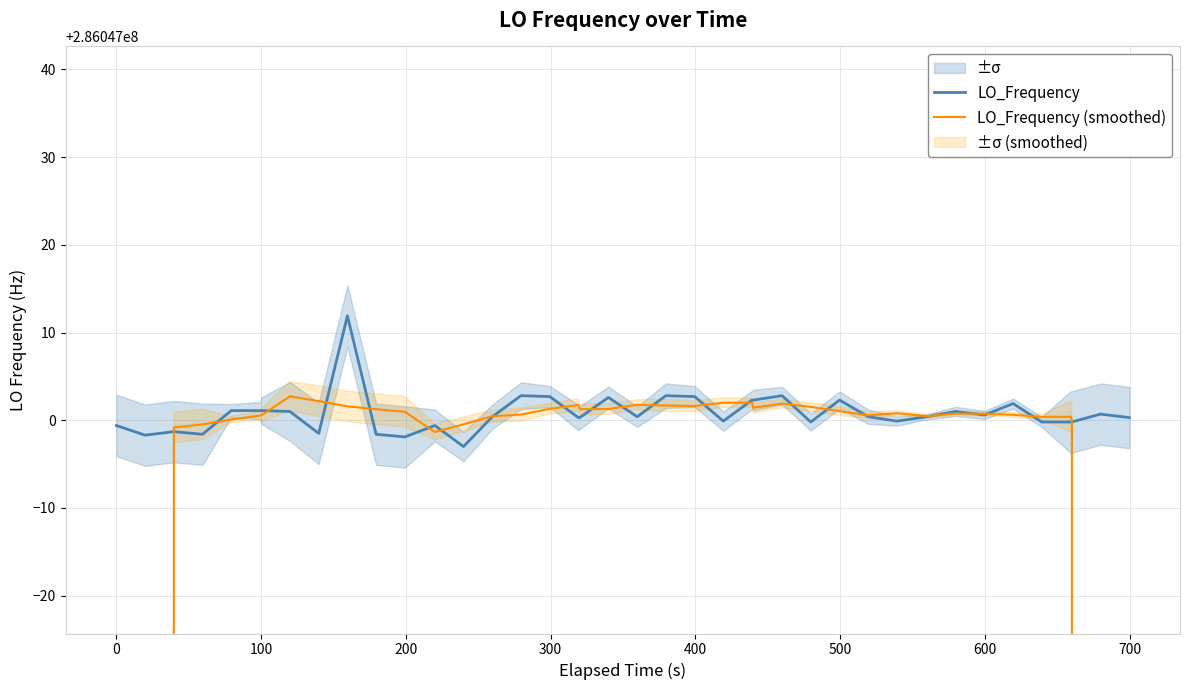

Rank the series by their maximum value, from highest to lowest.

LO_Frequency, LO_Frequency (smoothed)